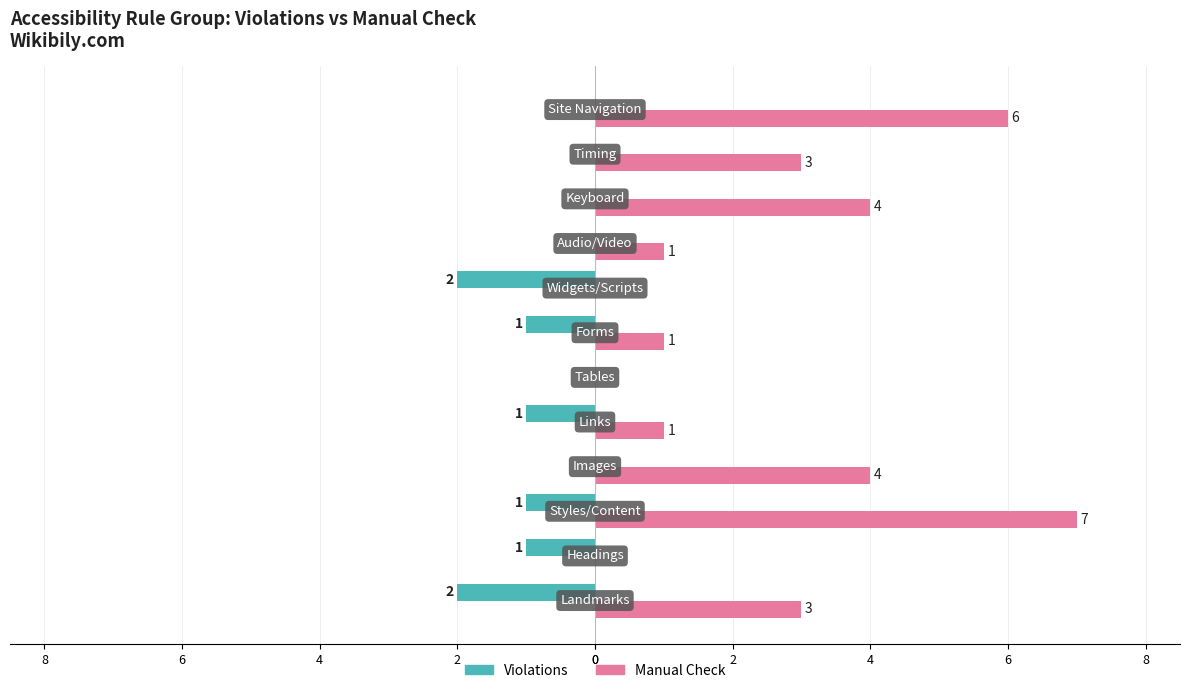

Reading left to right, extract all data points from this chart.

Violations: -2	-1	-1	0	-1	0	-1	-2	0	0	0	0
Manual Check: 3	0	7	4	1	0	1	0	1	4	3	6